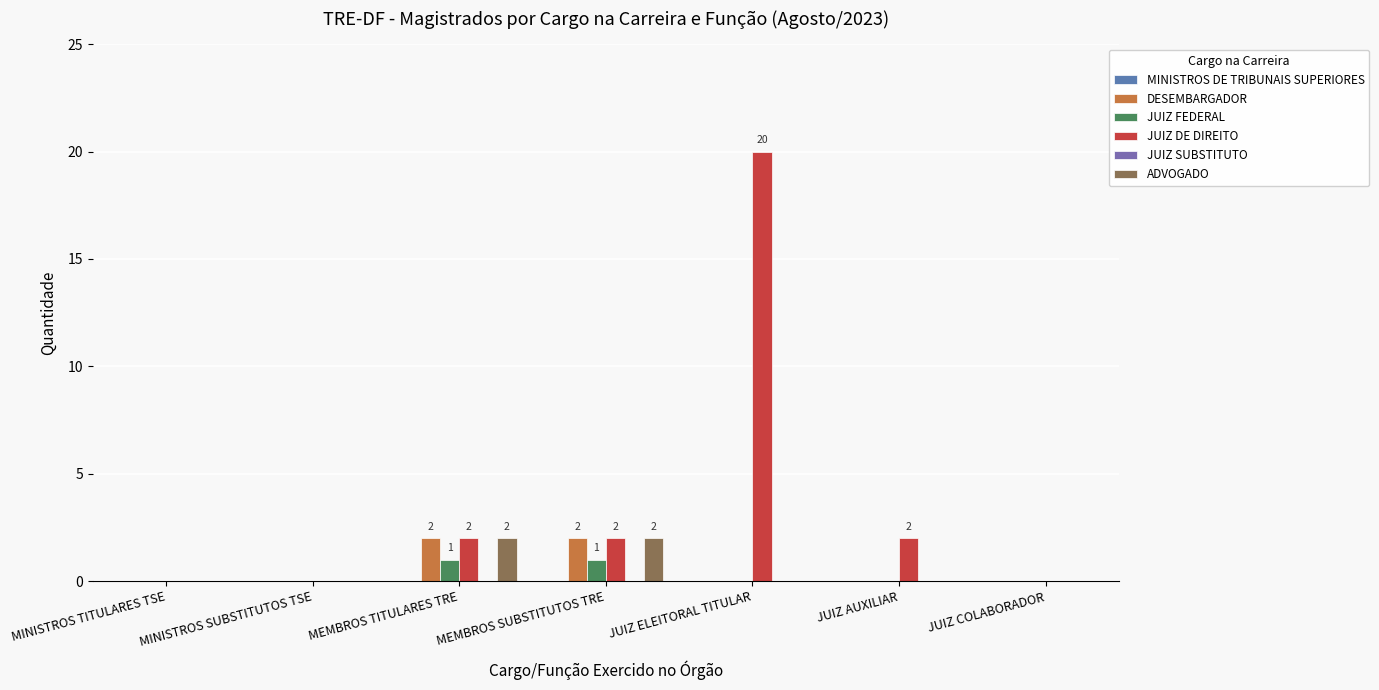

At MINISTROS SUBSTITUTOS TSE, list the series in order from largest to smallest.

MINISTROS DE TRIBUNAIS SUPERIORES, DESEMBARGADOR, JUIZ FEDERAL, JUIZ DE DIREITO, JUIZ SUBSTITUTO, ADVOGADO